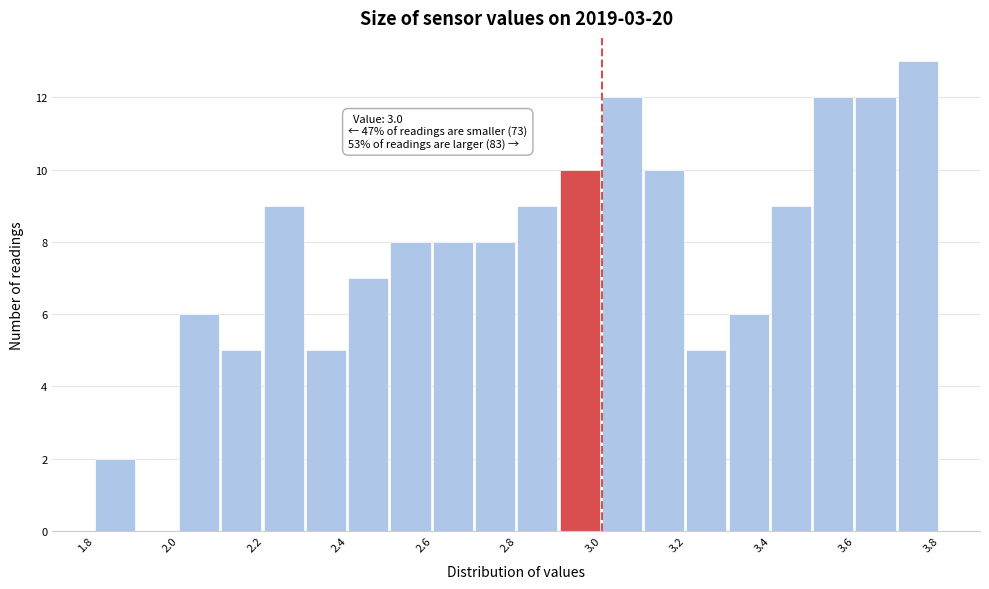

Which range on the x-axis has the tallest bar?

3.7 to 3.8